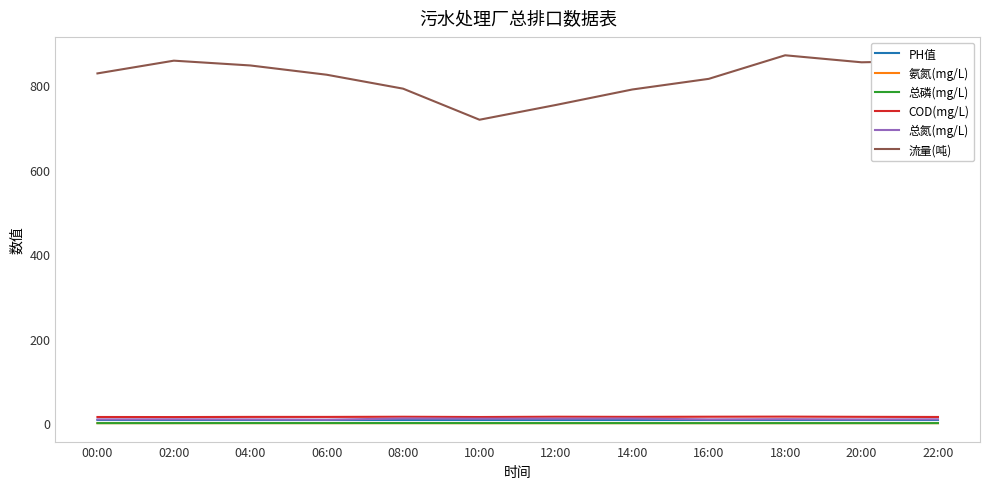

What is the highest value of the 流量(吨) series?

871.2